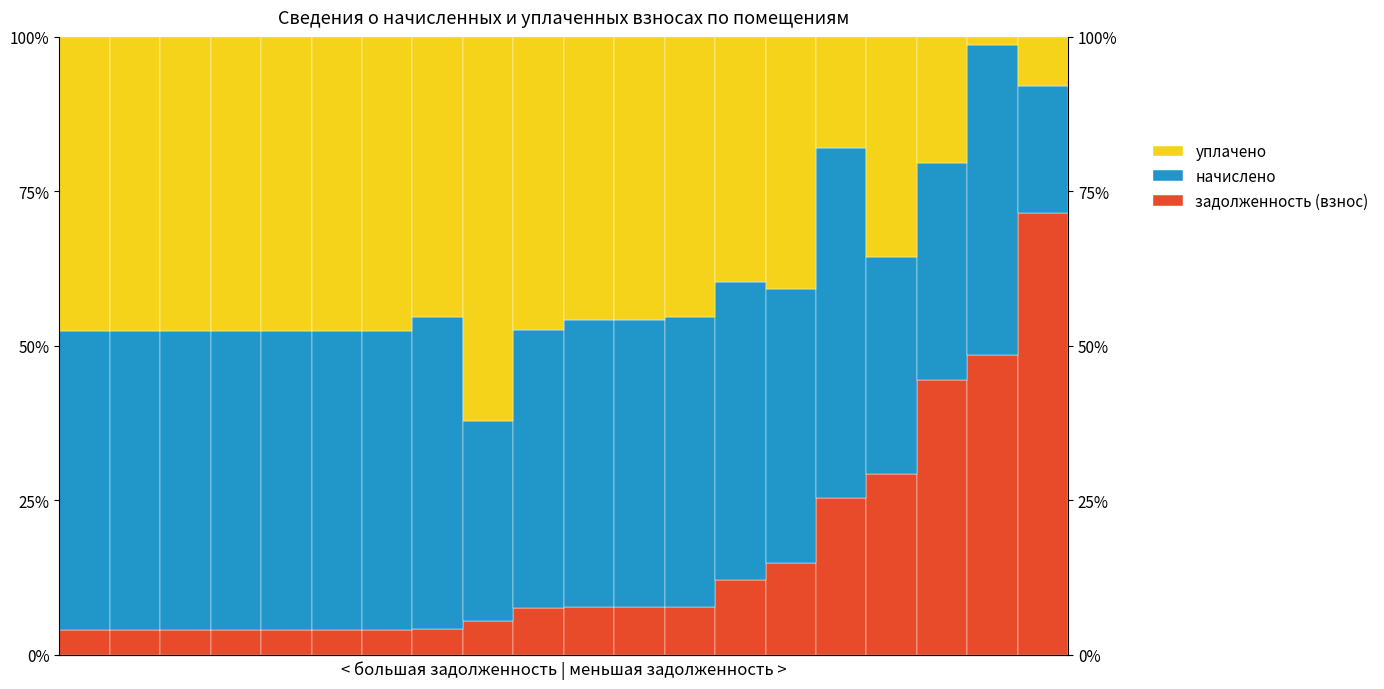

What is the value of the задолженность (взнос) bar at the 19th from the left?

48.4